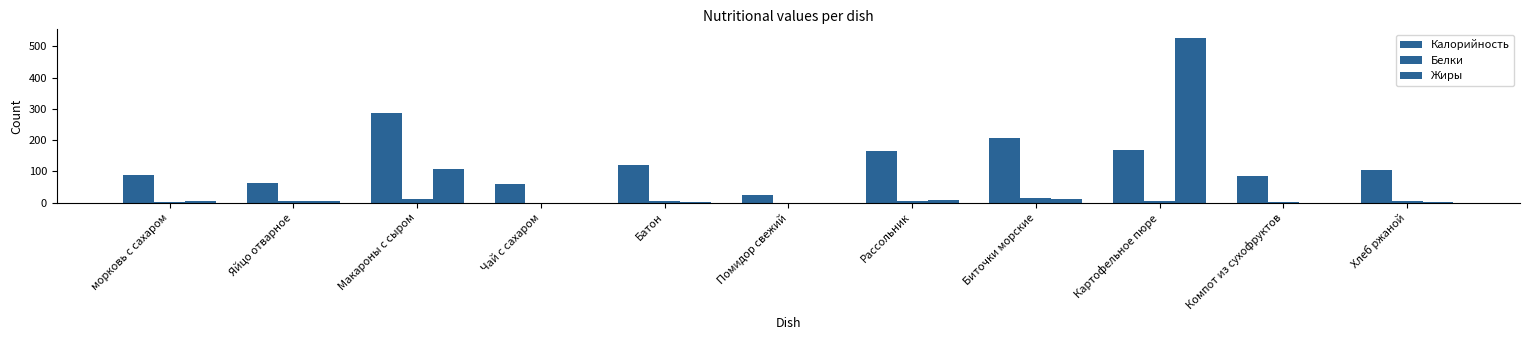

Count the number of data series in this chart.

3